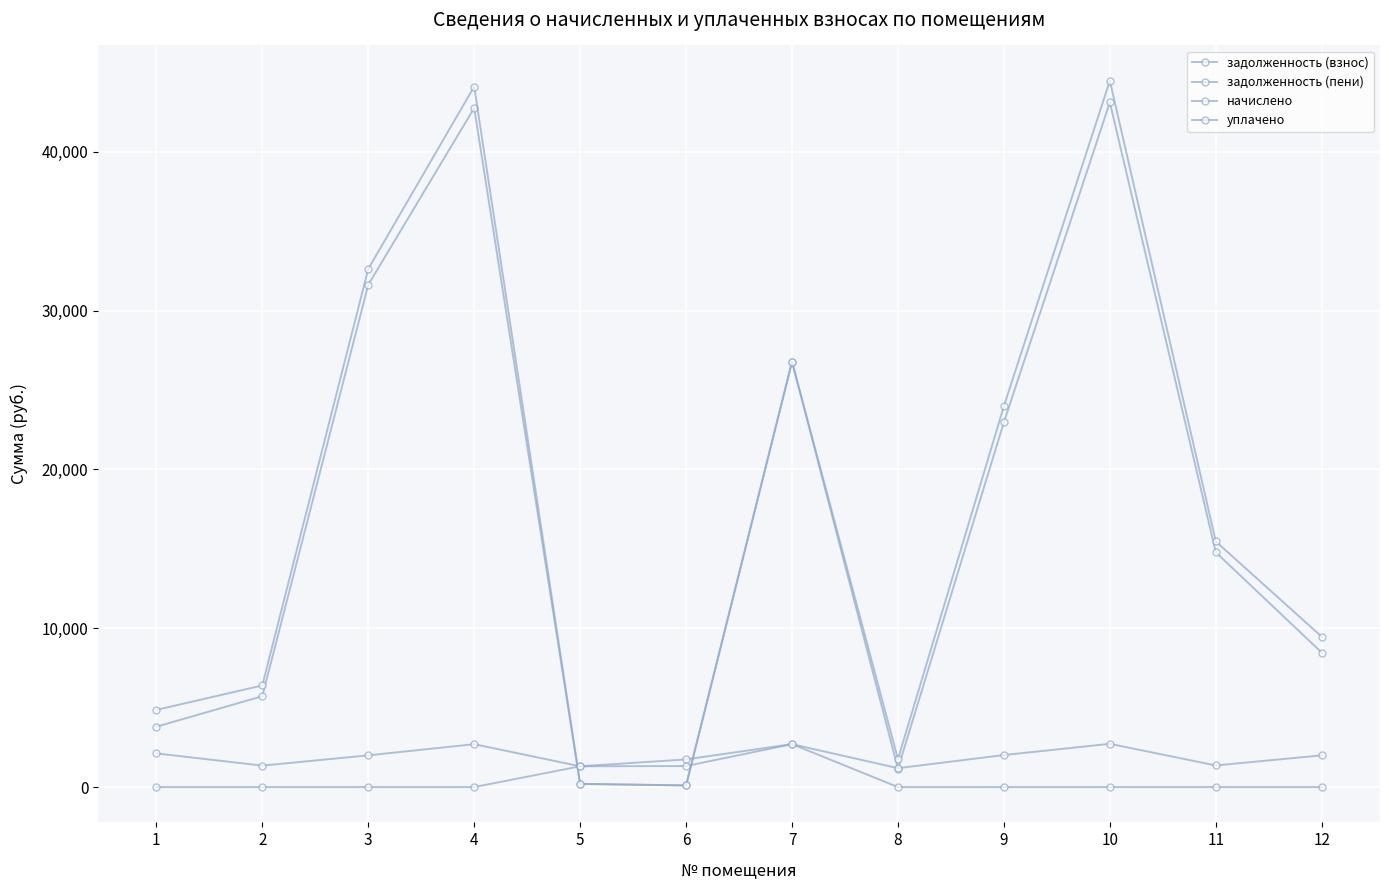

At 5, list the series in order from largest to smallest.

начислено, уплачено, задолженность (пени), задолженность (взнос)